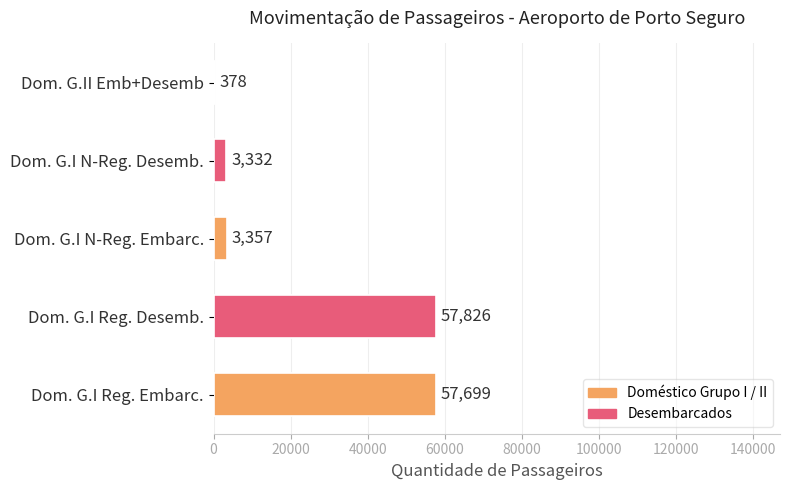

Which label corresponds to the largest value in the chart?

Dom. G.I Reg. Desemb.